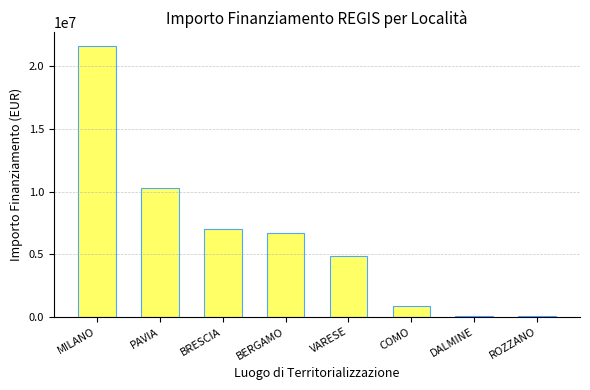

Which category has the highest value across all series?

MILANO